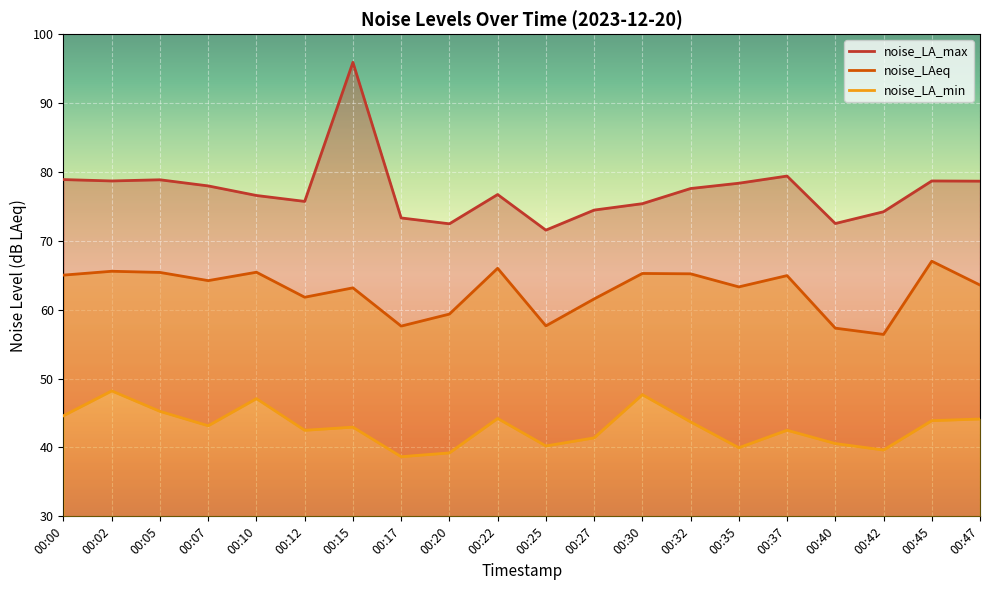

How many values in the noise_LA_min series exceed 43?

10